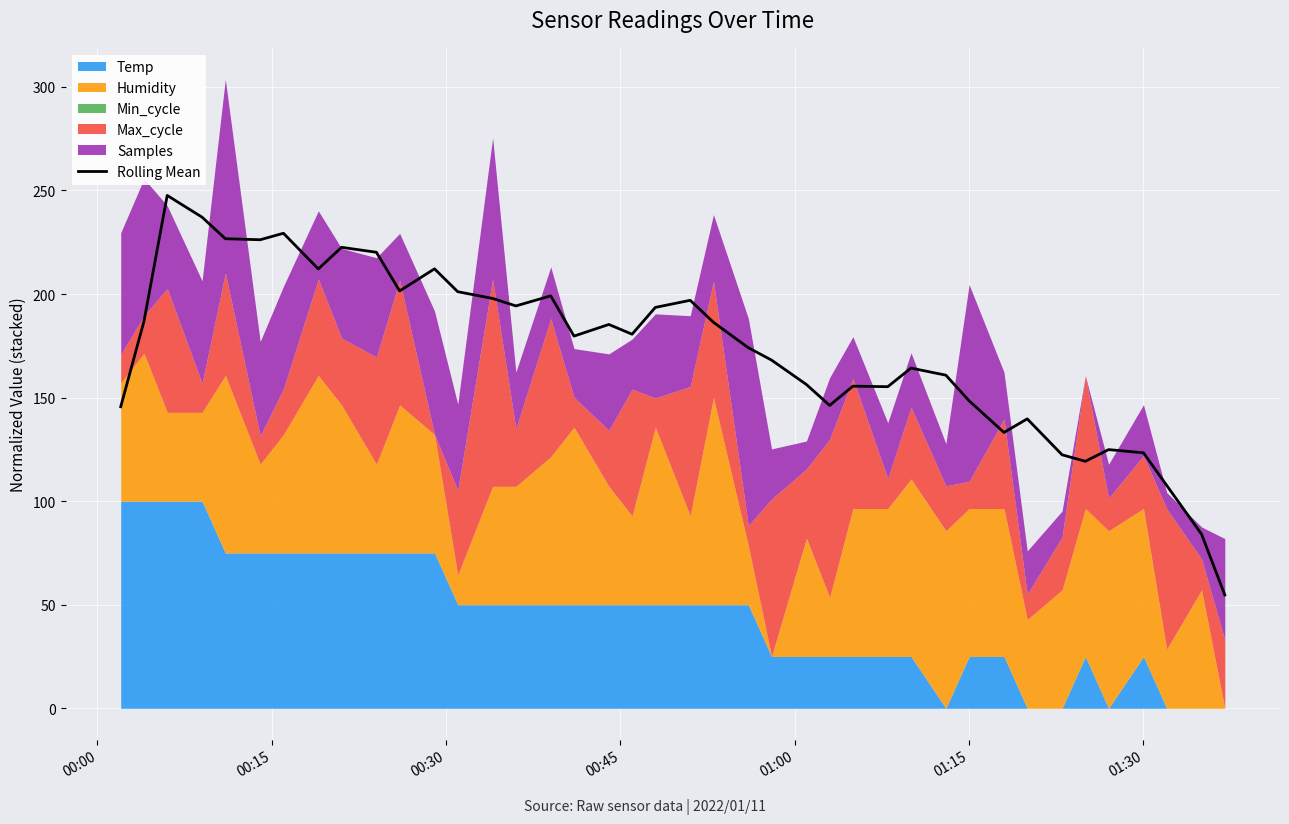

How many interior local valleys (lower than both neighbors) does the data have?

10